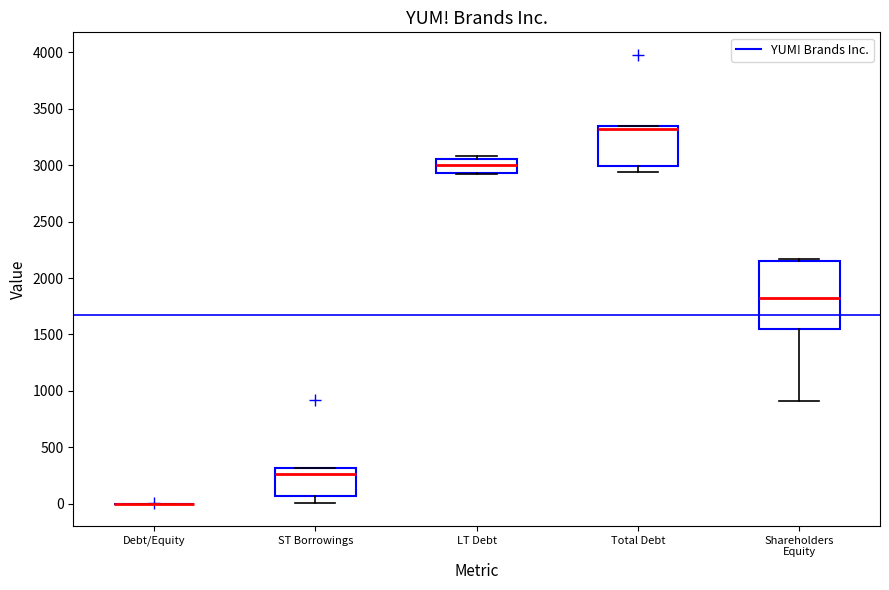

Reading left to right, read every box against the y-axis: the position of its median line, the range the box covers, and the ends of its whiskers. The values are not printed on the chart, so give them approximately, as read against the axis.

Debt/Equity: box collapsed to a line at 0, whiskers 0 to 0
ST Borrowings: median 250, box 50 to 300, whiskers 0 to 300
LT Debt: median 3000, box 2950 to 3050, whiskers 2900 to 3100
Total Debt: median 3300, box 3000 to 3350, whiskers 2950 to 3350
Shareholders Equity: median 1800, box 1550 to 2150, whiskers 900 to 2150